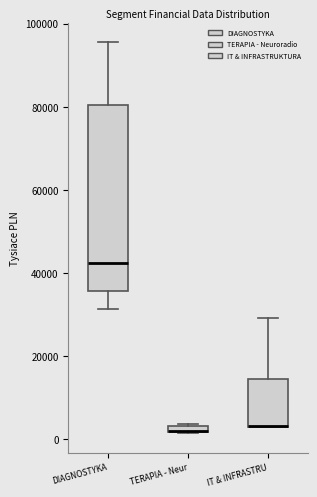

Comparing the boxes themselves (not the whiskers), which one is the tallest?

DIAGNOSTYKA